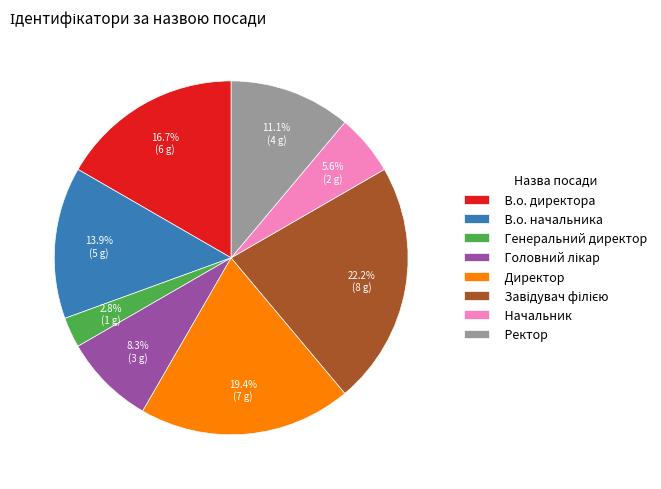

Which has a higher value, Директор or В.о. начальника?

Директор